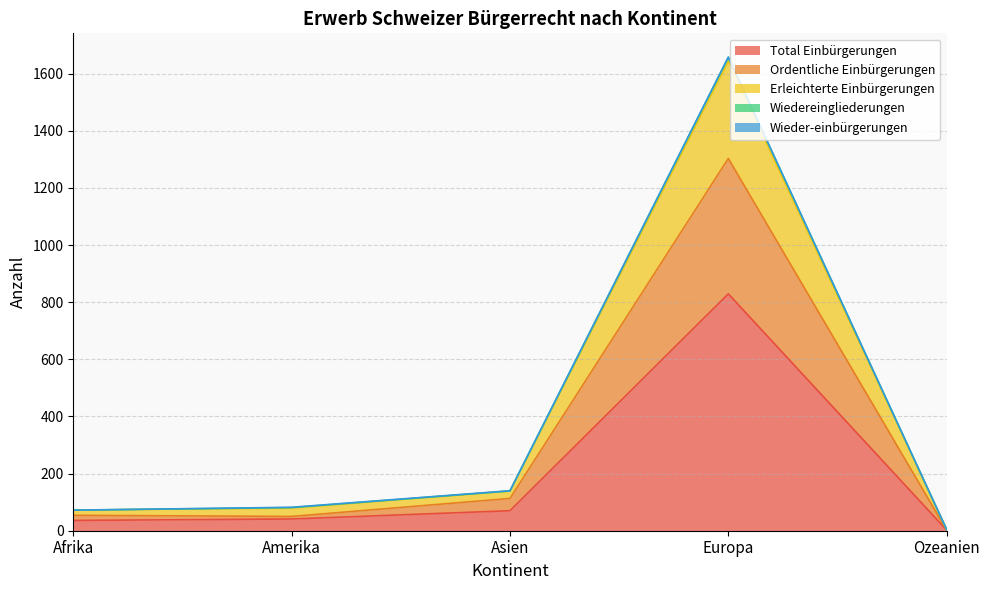

What is the approximate value of Wiedereingliederungen at Ozeanien?

4